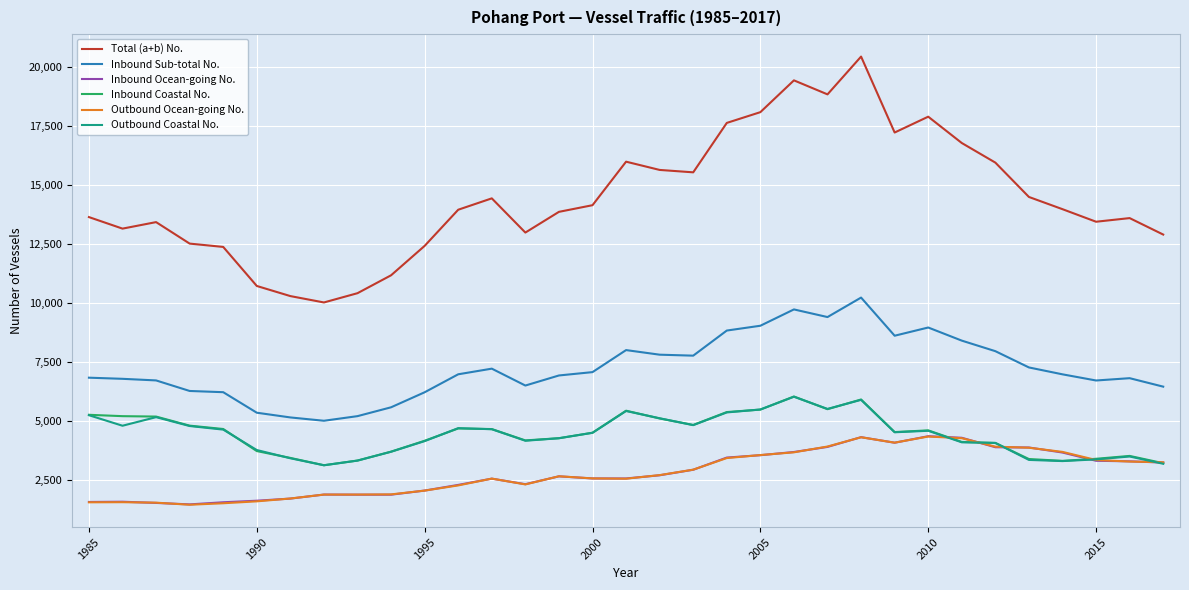

Which series has the largest range (max minus min)?

Total (a+b) No.